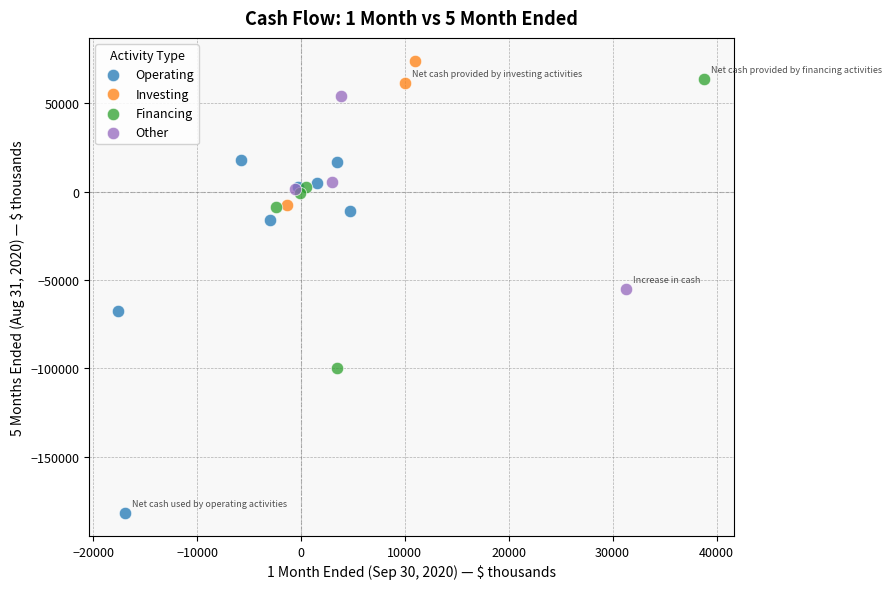

Which series contains the lowest Y value?

Operating